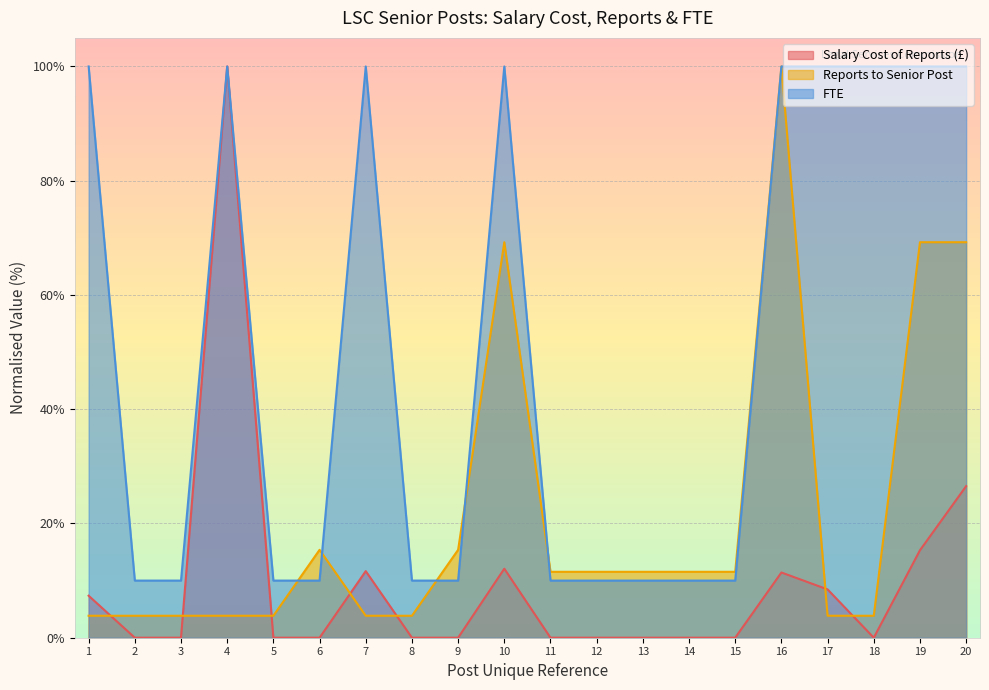

What is the value of the Reports to Senior Post point at the 13th from the left?

11.5